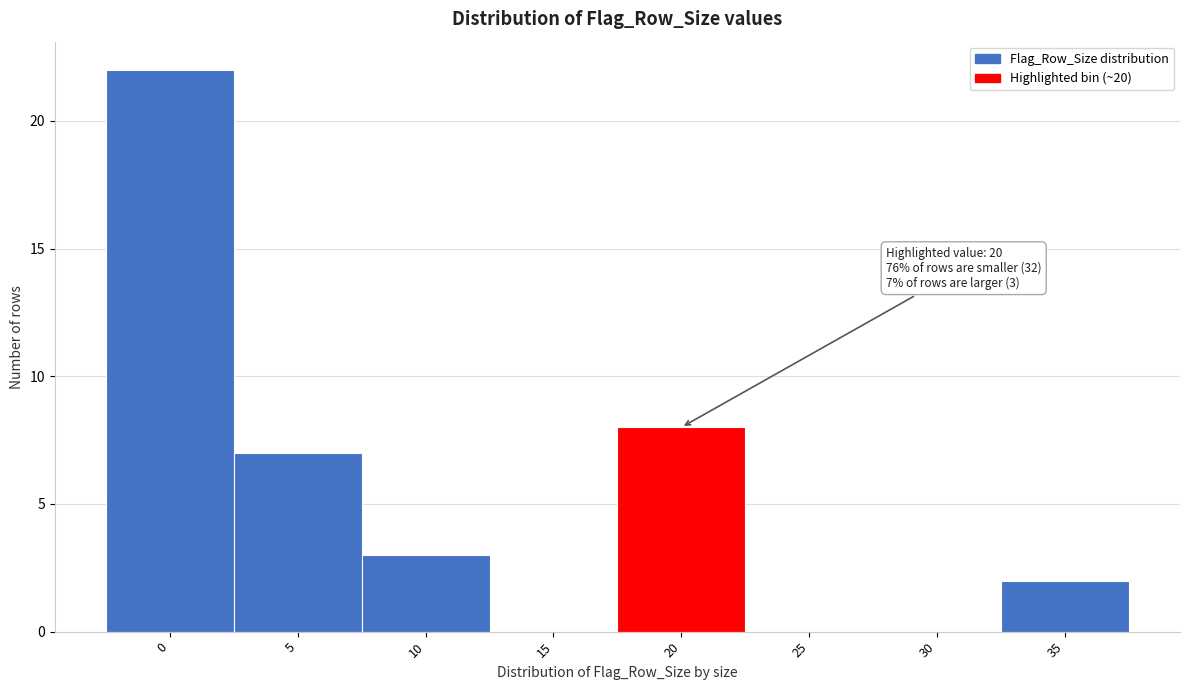

Reading left to right, transcribe all the data shown in this chart.

0=22	5=7	10=3	15=0	20=8	25=0	30=0	35=2